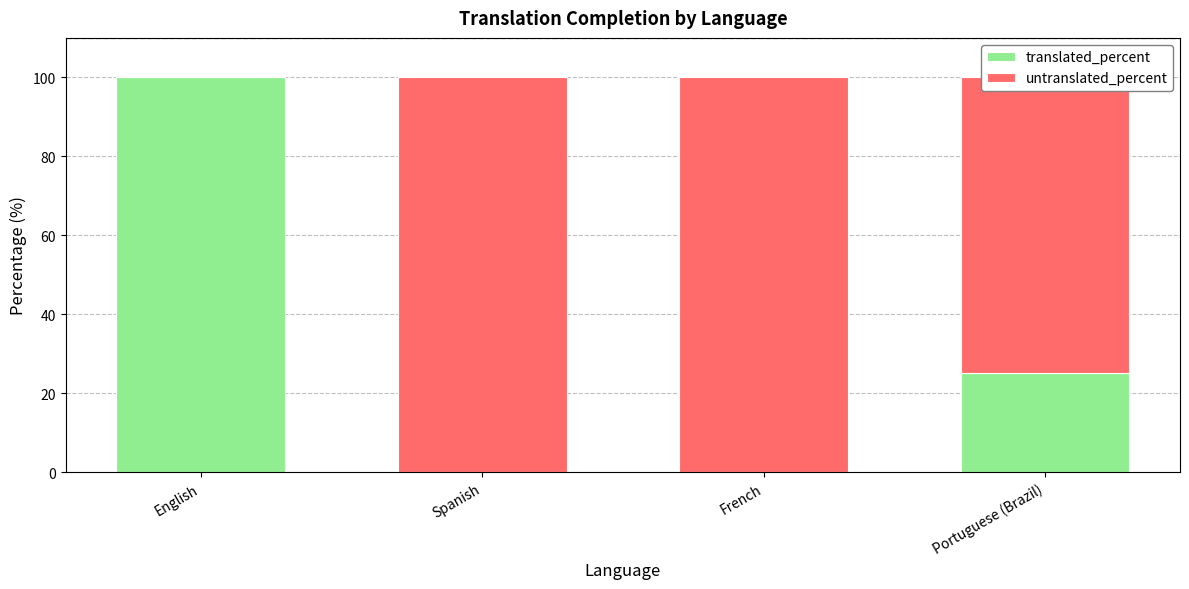

Count the translated_percent values in the range 0 to 100.

4